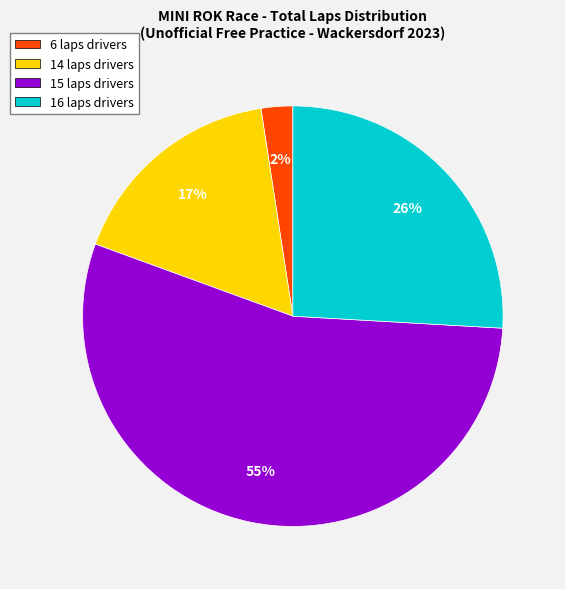

Between 15 laps drivers and 6 laps drivers, which is larger?

15 laps drivers